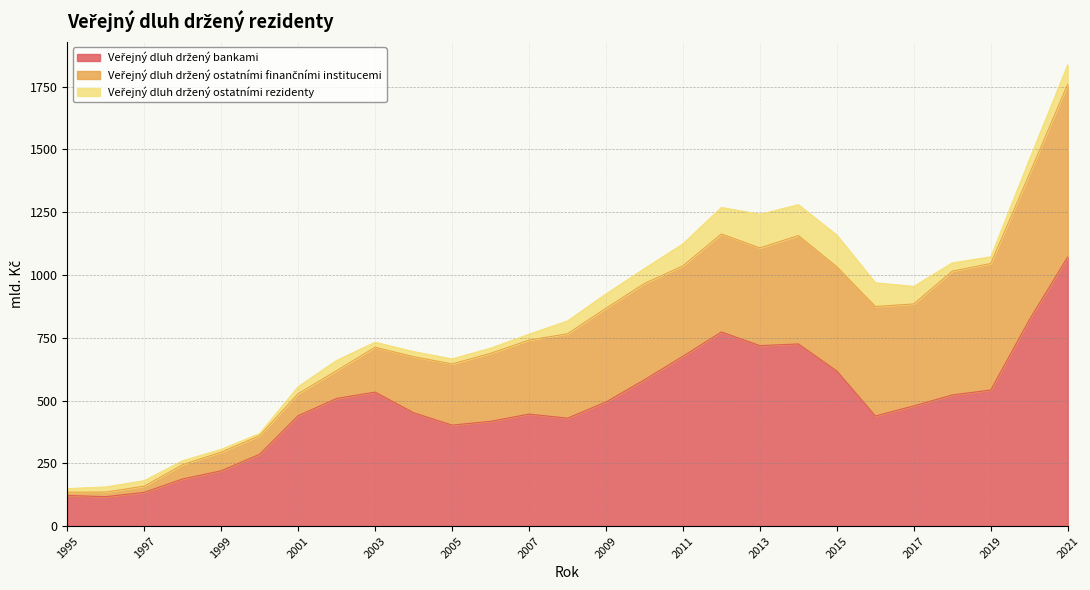

Is it true that Veřejný dluh držený bankami equals 492.0 at 2014?

False